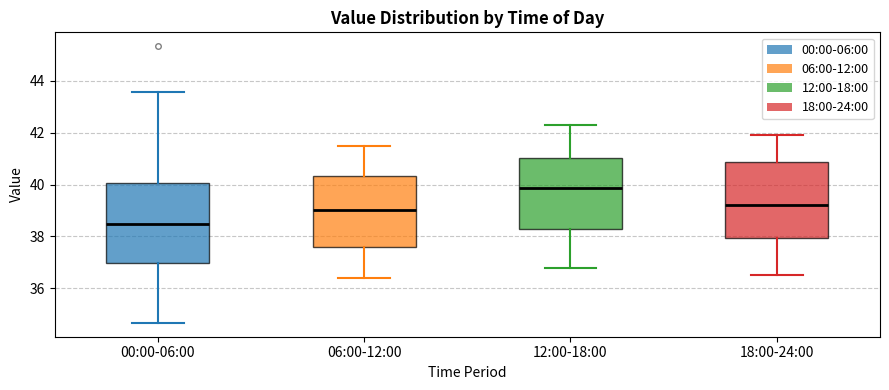

Where does the lower whisker of the box for 00:00-06:00 end on the y-axis? The values are not printed on the chart, so give them approximately, as read against the axis.

34.6